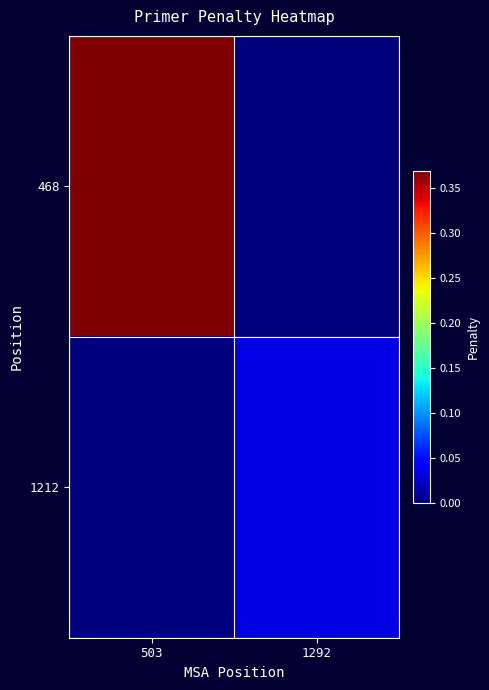

Which series has the largest range (max minus min)?

468